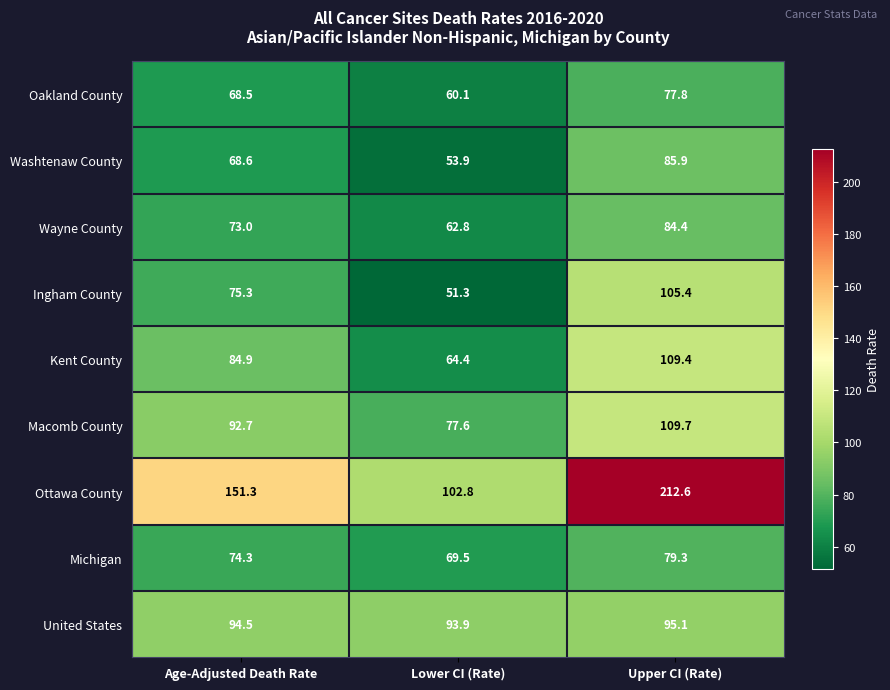

What is the sum of the Washtenaw County values at Lower CI (Rate) and Upper CI (Rate)?

139.8